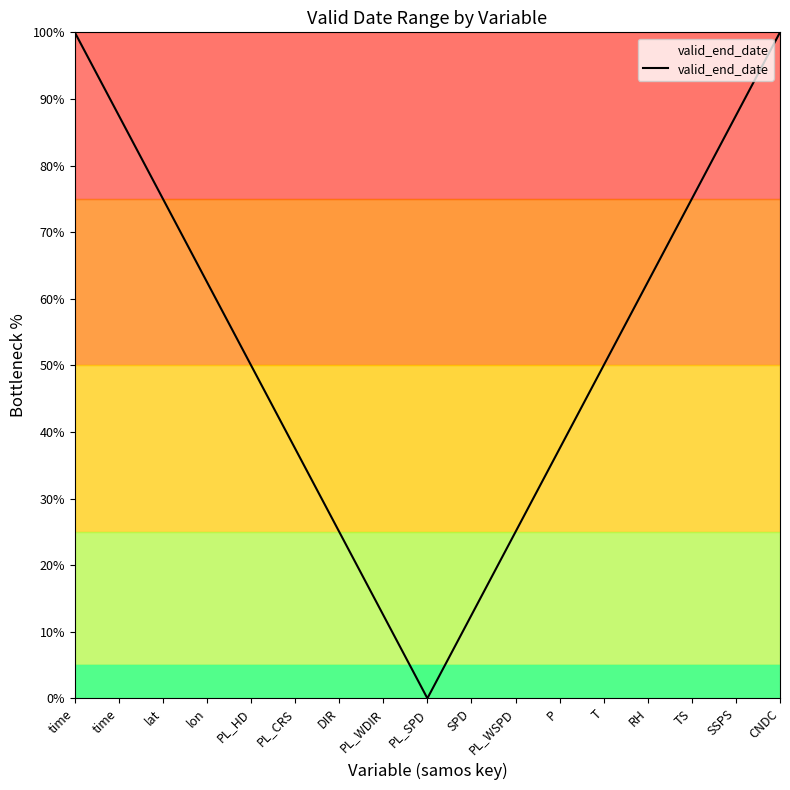

Reading left to right, extract all data points from this chart.

time=100.0	time=87.5	lat=75.0	lon=62.5	PL_HD=50.0	PL_CRS=37.5	DIR=25.0	PL_WDIR=12.5	PL_SPD=0.0	SPD=12.5	PL_WSPD=25.0	P=37.5	T=50.0	RH=62.5	TS=75.0	SSPS=87.5	CNDC=100.0